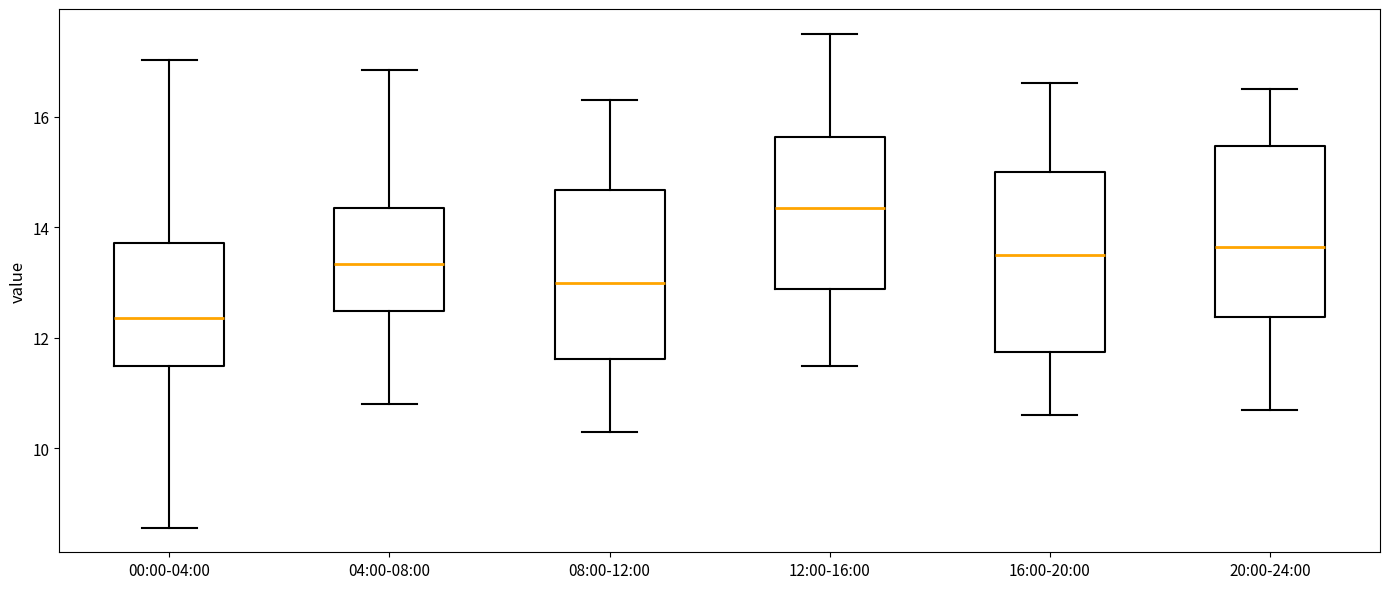

Reading left to right, read every box against the y-axis: the position of its median line, the range the box covers, and the ends of its whiskers. The values are not printed on the chart, so give them approximately, as read against the axis.

00:00-04:00: median 12.4, box 11.6 to 13.8, whiskers 8.6 to 17.0
04:00-08:00: median 13.4, box 12.4 to 14.4, whiskers 10.8 to 16.8
08:00-12:00: median 13.0, box 11.6 to 14.6, whiskers 10.4 to 16.4
12:00-16:00: median 14.4, box 12.8 to 15.6, whiskers 11.6 to 17.6
16:00-20:00: median 13.6, box 11.8 to 15.0, whiskers 10.6 to 16.6
20:00-24:00: median 13.6, box 12.4 to 15.4, whiskers 10.8 to 16.6